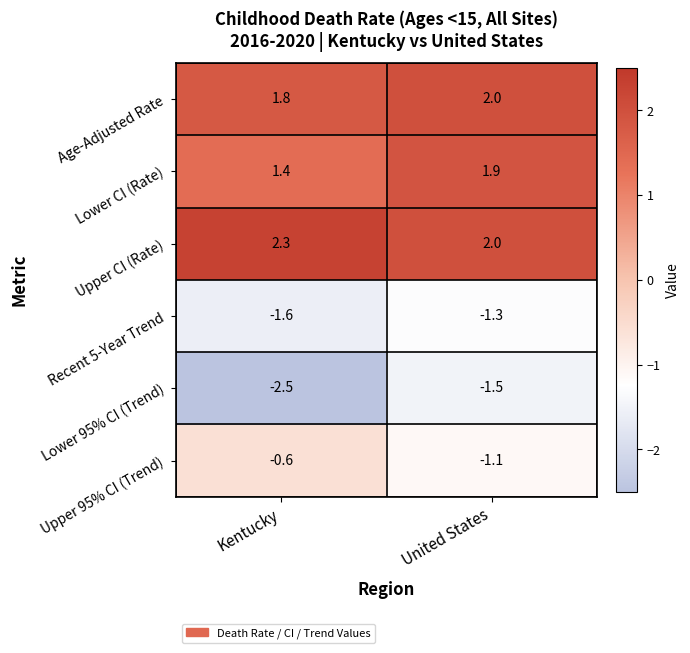

Count the number of categories in the chart.

2